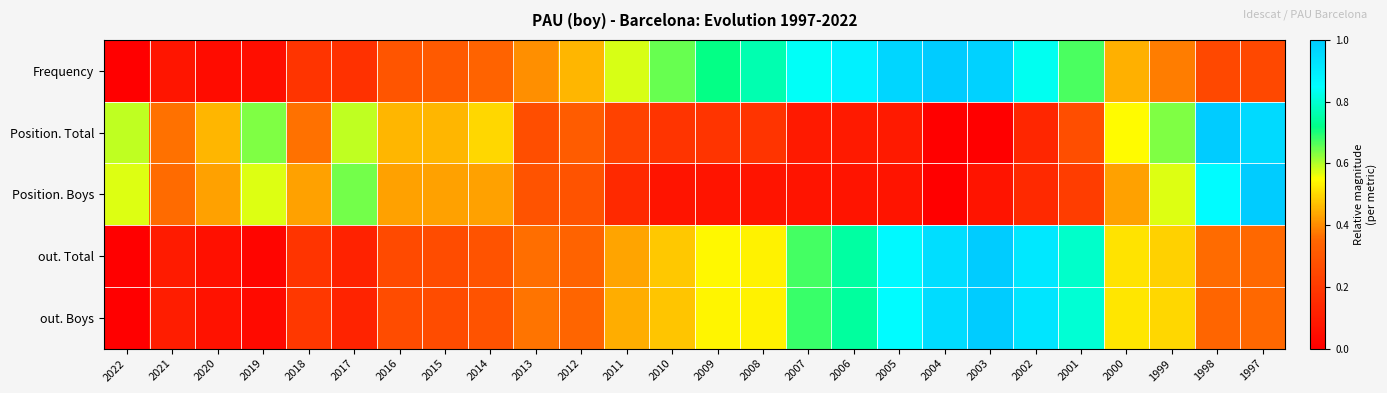

Reading left to right, transcribe all the data shown in this chart.

Frequency: 2022=0.0	2021=0.1	2020=0.0	2019=0.1	2018=0.2	2017=0.2	2016=0.3	2015=0.3	2014=0.3	2013=0.4	2012=0.5	2011=0.6	2010=0.6	2009=0.7	2008=0.8	2007=0.8	2006=0.9	2005=1.0	2004=1.0	2003=1.0	2002=0.8	2001=0.7	2000=0.4	1999=0.4	1998=0.2	1997=0.2
Position. Total: 2022=0.6	2021=0.4	2020=0.5	2019=0.6	2018=0.4	2017=0.6	2016=0.5	2015=0.5	2014=0.5	2013=0.3	2012=0.3	2011=0.2	2010=0.2	2009=0.2	2008=0.2	2007=0.1	2006=0.1	2005=0.1	2004=0.0	2003=0.0	2002=0.1	2001=0.3	2000=0.5	1999=0.6	1998=1.0	1997=1.0
Position. Boys: 2022=0.6	2021=0.4	2020=0.4	2019=0.6	2018=0.4	2017=0.6	2016=0.4	2015=0.4	2014=0.4	2013=0.3	2012=0.3	2011=0.1	2010=0.1	2009=0.1	2008=0.1	2007=0.1	2006=0.1	2005=0.1	2004=0.0	2003=0.1	2002=0.1	2001=0.2	2000=0.4	1999=0.6	1998=0.9	1997=1.0
out. Total: 2022=0.0	2021=0.1	2020=0.1	2019=0.0	2018=0.2	2017=0.1	2016=0.3	2015=0.3	2014=0.3	2013=0.4	2012=0.3	2011=0.4	2010=0.5	2009=0.5	2008=0.5	2007=0.7	2006=0.7	2005=0.9	2004=0.9	2003=1.0	2002=0.9	2001=0.8	2000=0.5	1999=0.5	1998=0.4	1997=0.4
out. Boys: 2022=0.0	2021=0.1	2020=0.1	2019=0.0	2018=0.2	2017=0.1	2016=0.3	2015=0.3	2014=0.3	2013=0.4	2012=0.4	2011=0.4	2010=0.5	2009=0.5	2008=0.5	2007=0.7	2006=0.7	2005=0.9	2004=1.0	2003=1.0	2002=0.9	2001=0.8	2000=0.5	1999=0.5	1998=0.3	1997=0.4